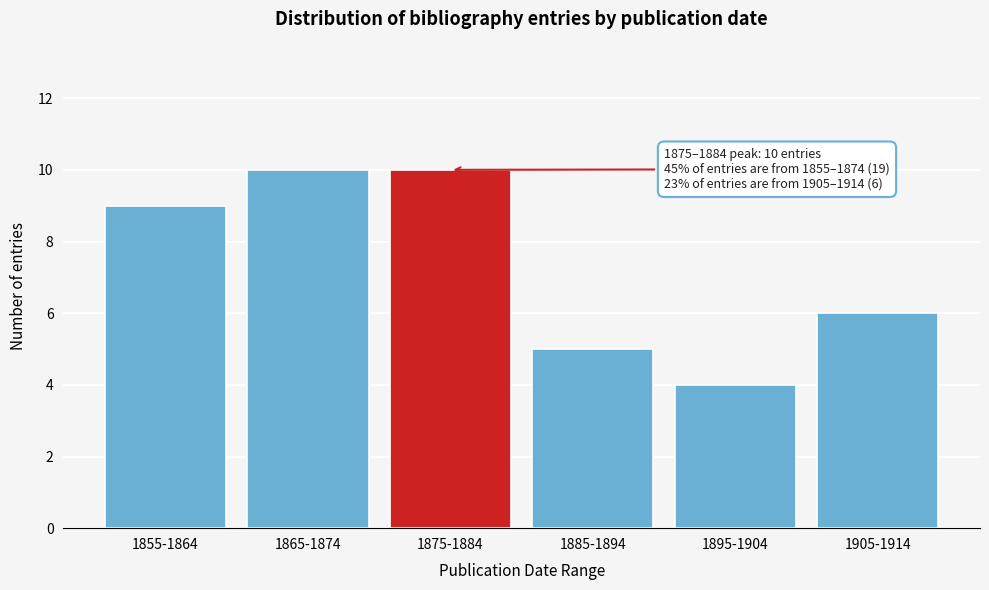

Reading right to left, transcribe all the data shown in this chart.

6	4	5	10	10	9